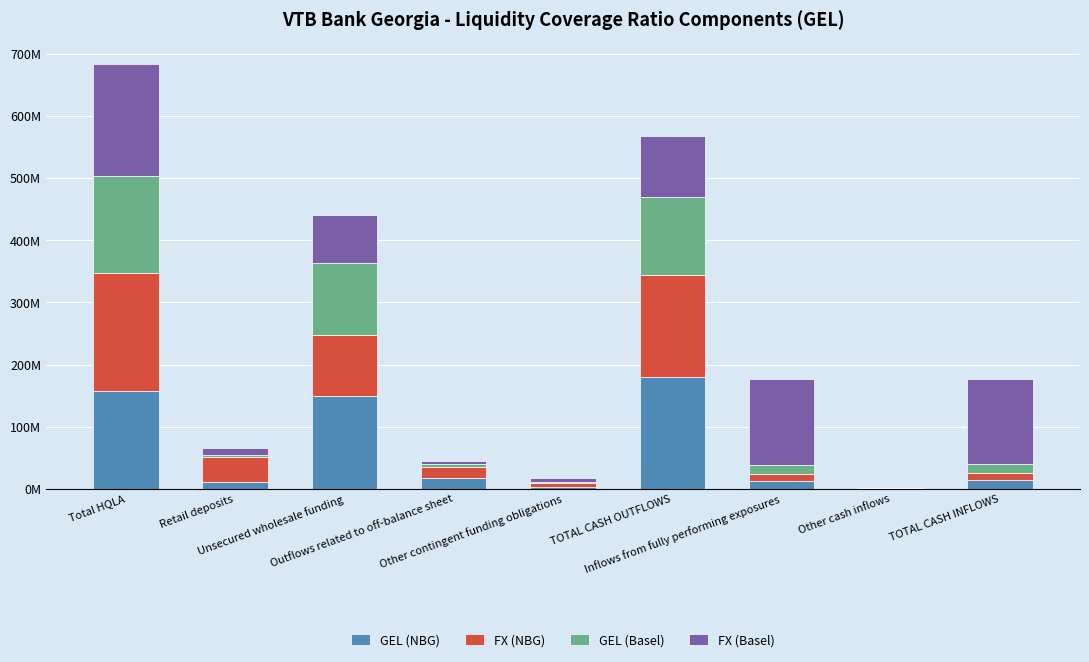

What position from the right is Other cash inflows?

2